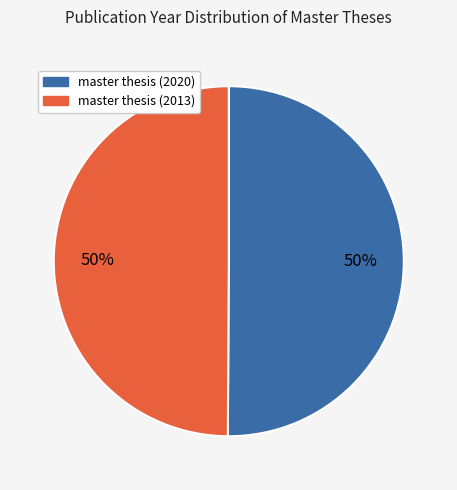

To the nearest percent, what is the combined percentage of master thesis (2013) and master thesis (2020)?

100%